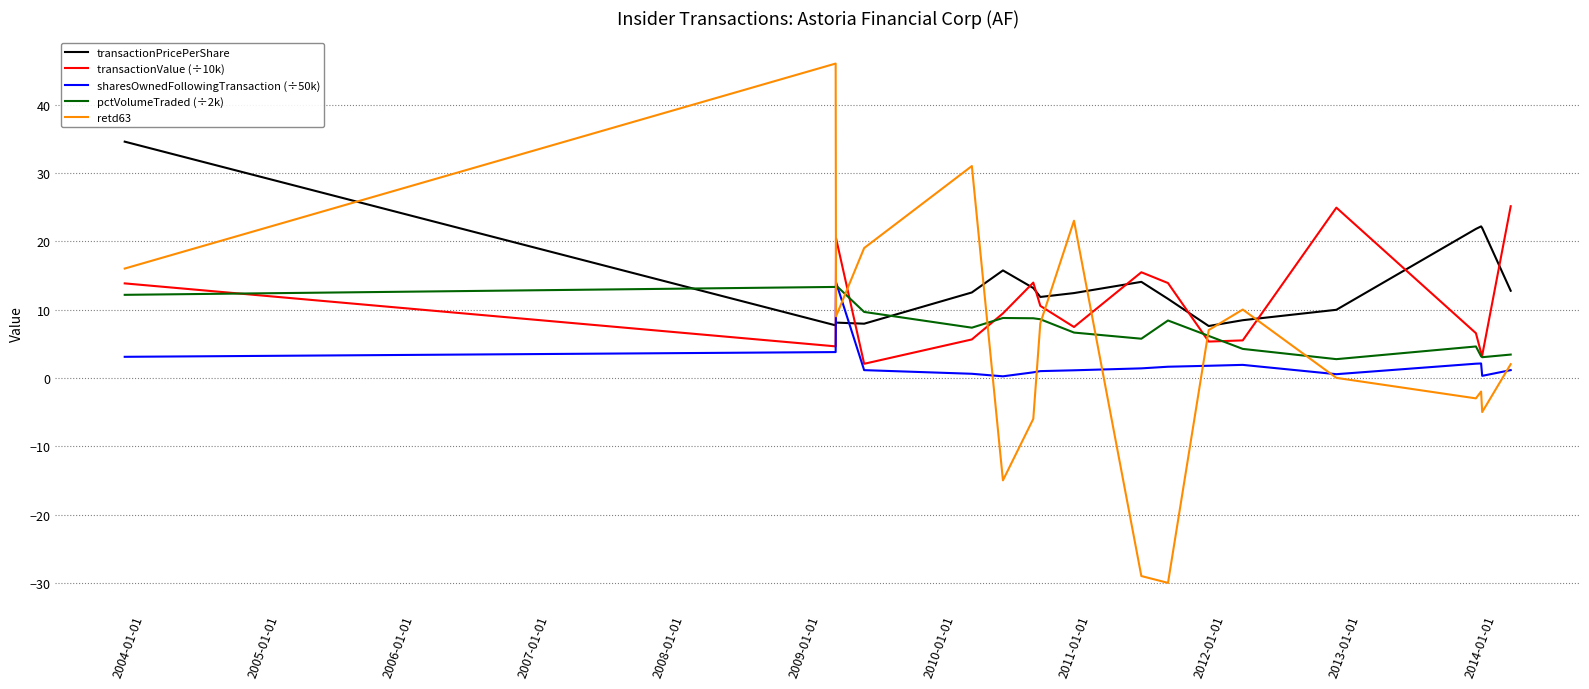

What is the difference between the second highest and minimum values in the pctVolumeTraded (÷2k) series?

10.6